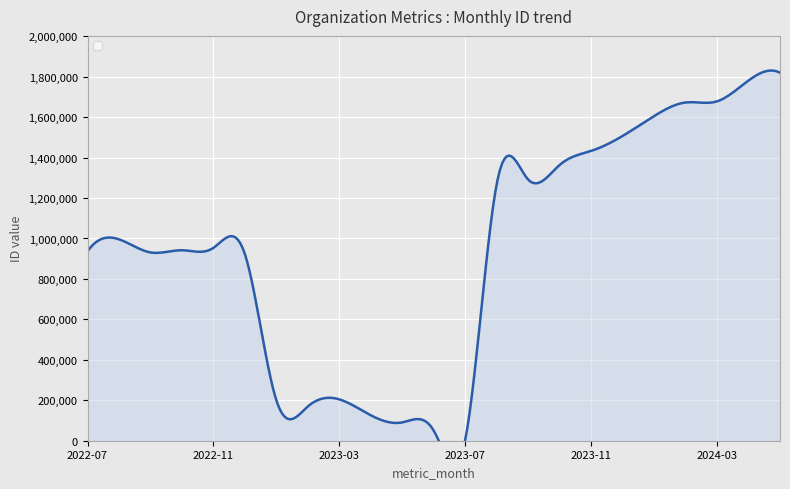

What is the value of the 12th point from the left?

49471